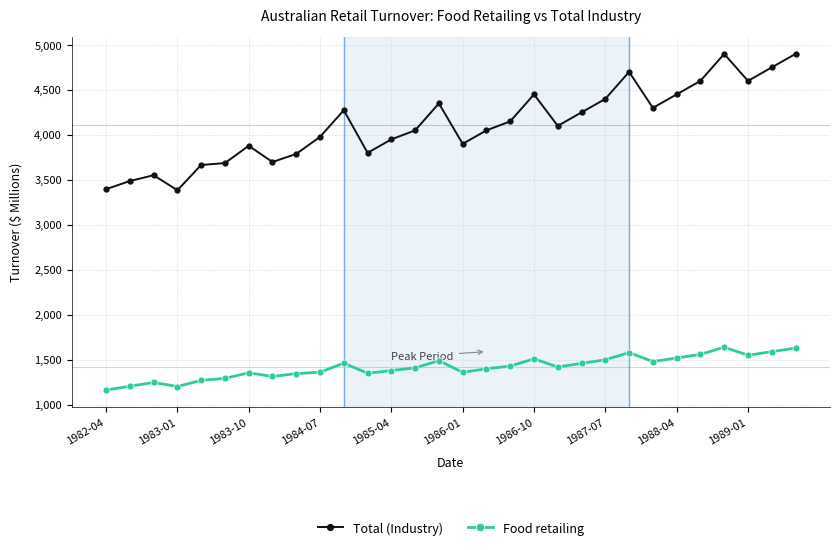

Rank the series by their maximum value, from lowest to highest.

Food retailing, Total (Industry)